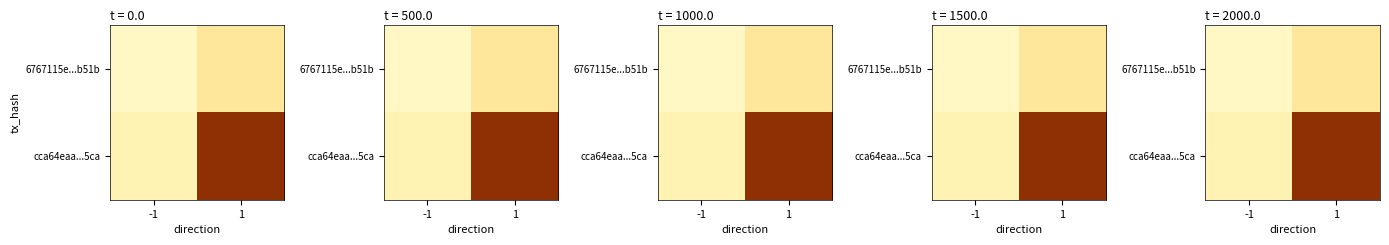

List the series in order of their overall mean, highest first.

cca64eaa...5ca, 6767115e...b51b